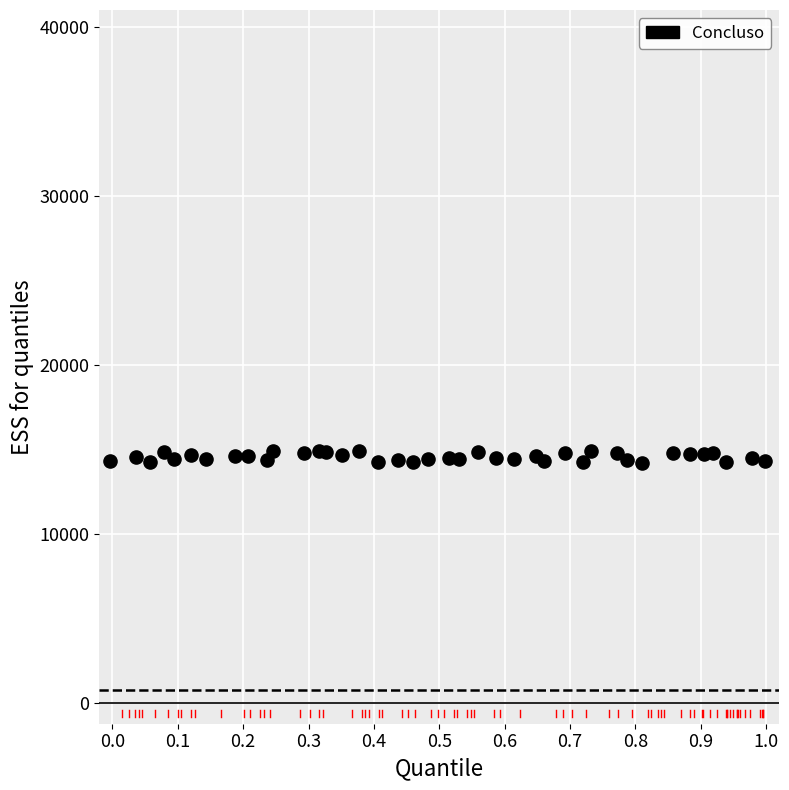

What is the range of X values (max minus min)?

1.0